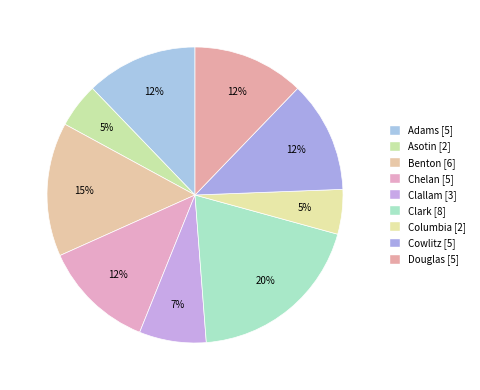

Count the number of slices in the pie.

9